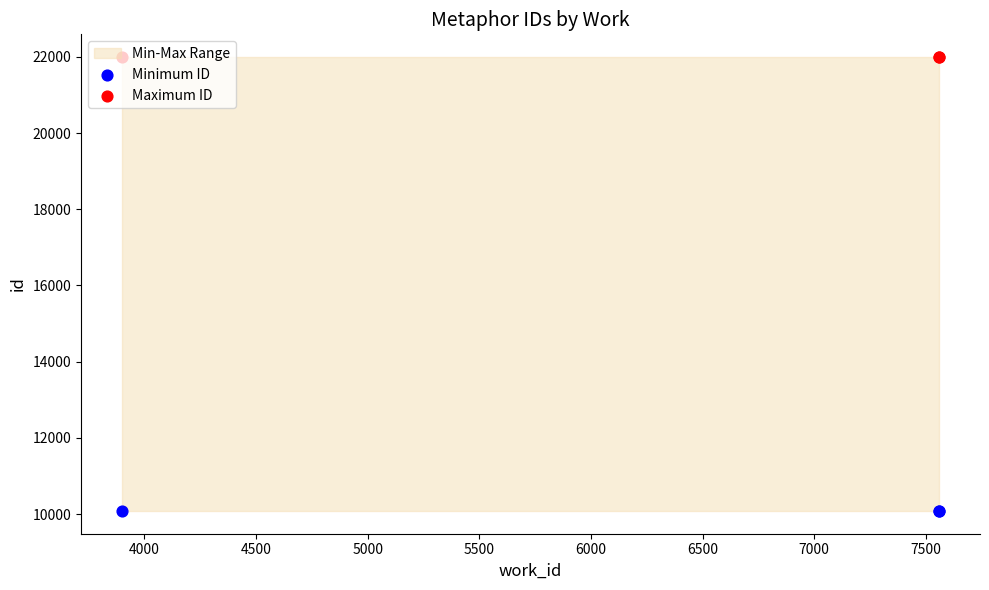

Which series has the largest Y range (max minus min)?

Minimum ID